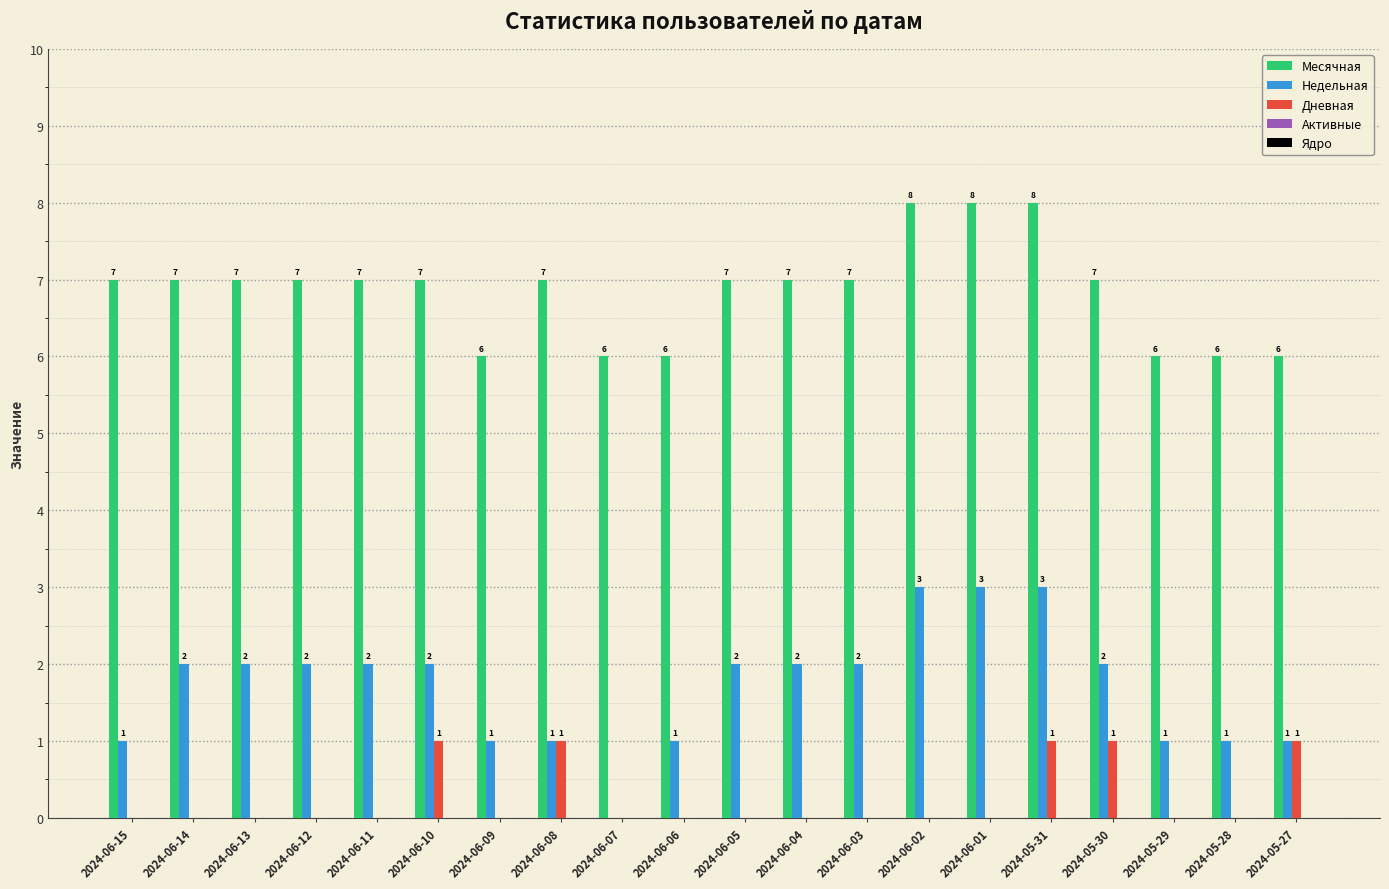

How many Недельная values are between 1 and 2?

16